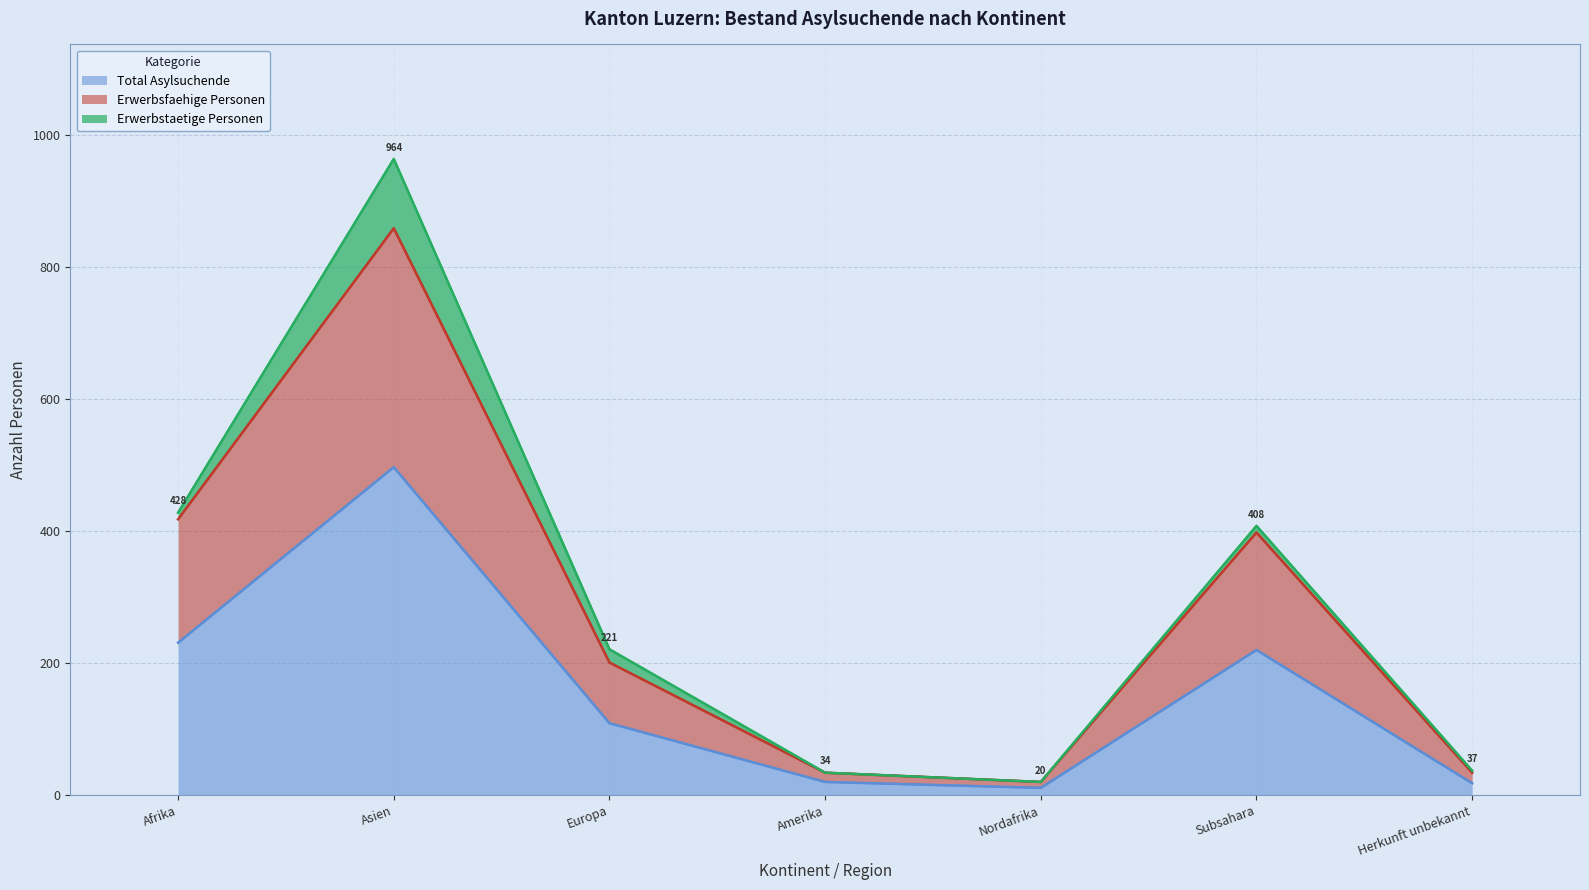

True or false: Erwerbsfaehige Personen has more than 2 interior local peaks.

False